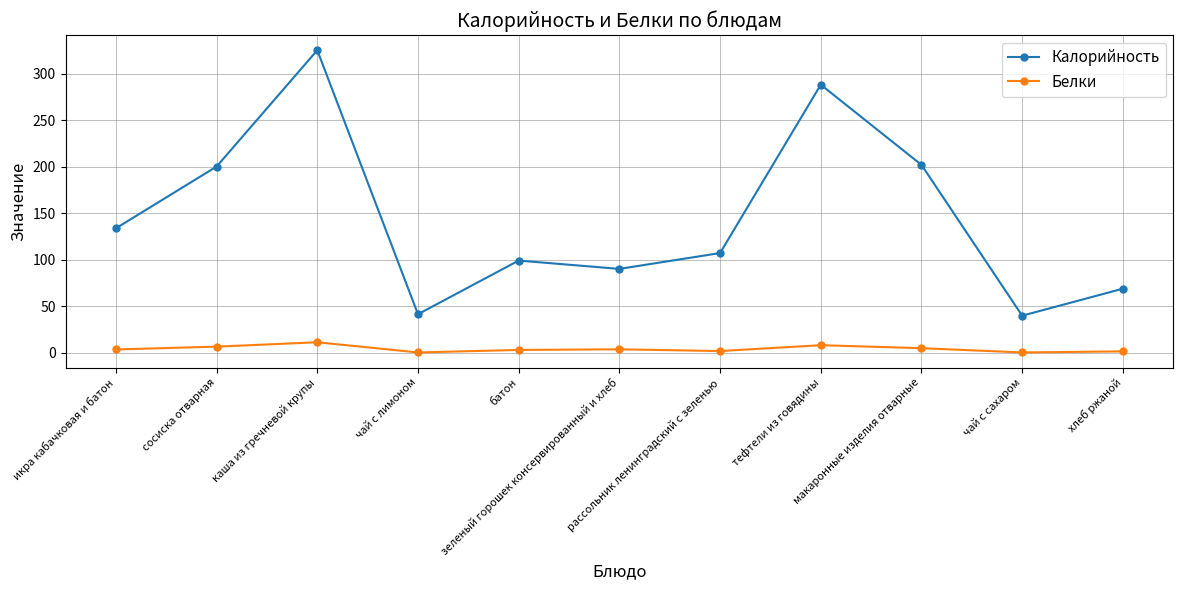

Which series has the widest spread of values?

Калорийность